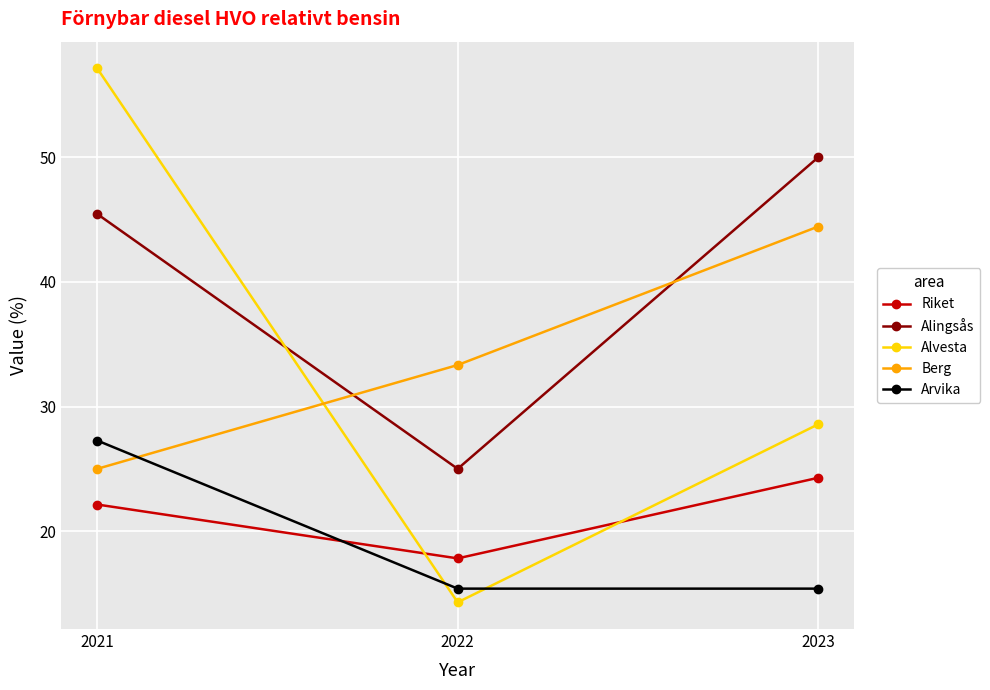

At how many categories does at least one series exceed 40?

2